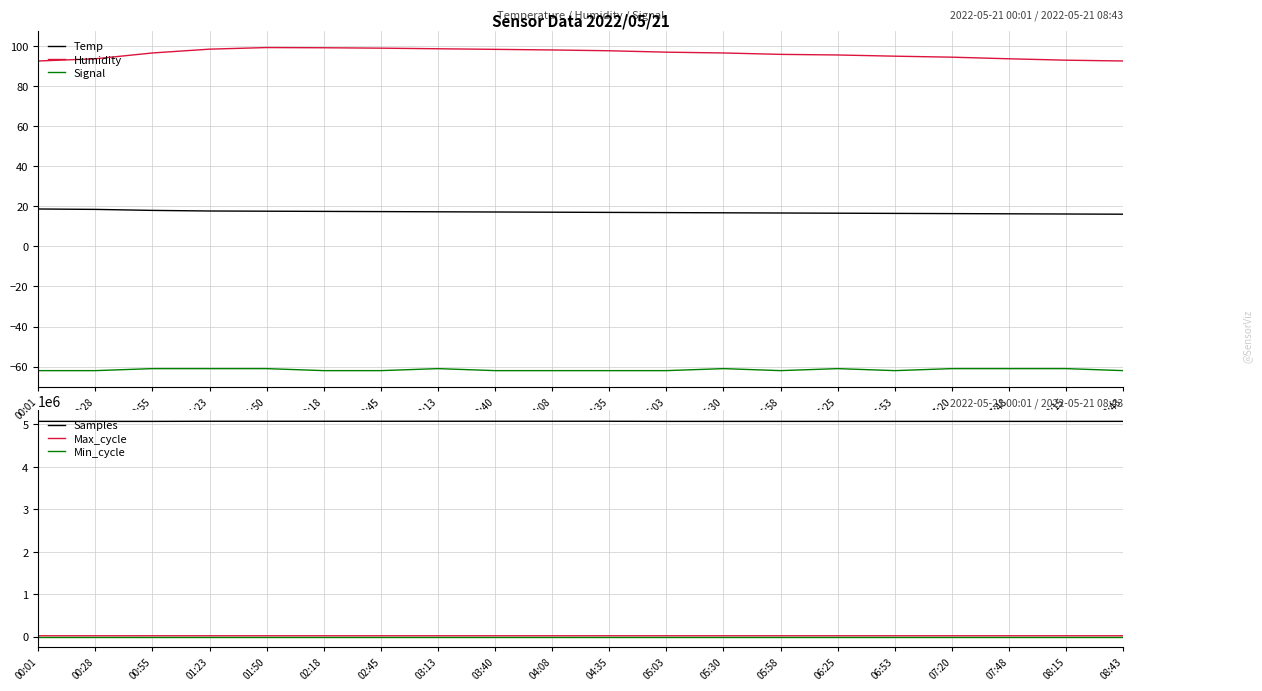

What is the label of the 10th point from the right?

04:35